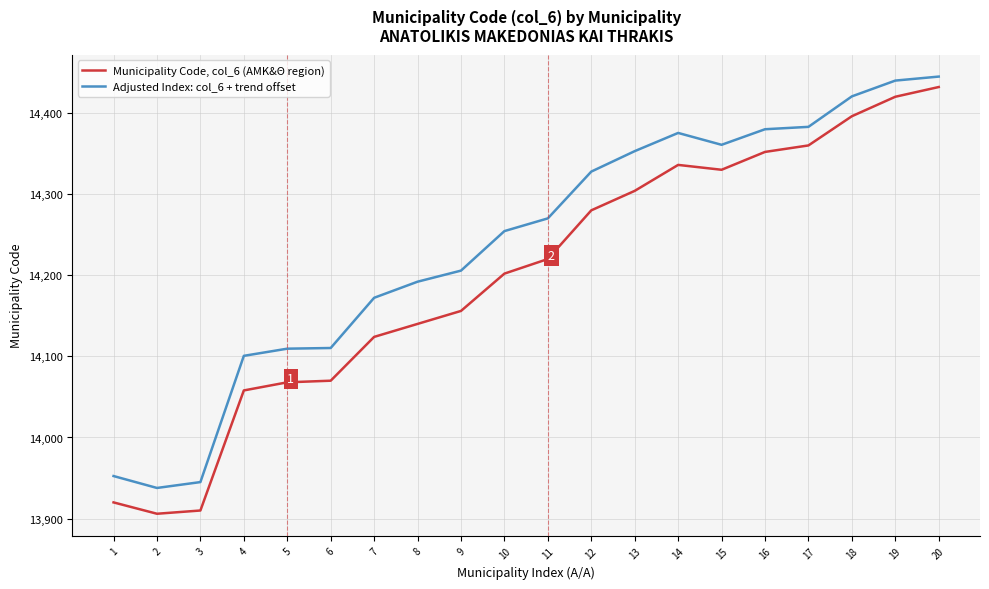

Is it true that Municipality Code, col_6 (ΑΜΚ&Θ region) equals 6379.3 at 11?

False